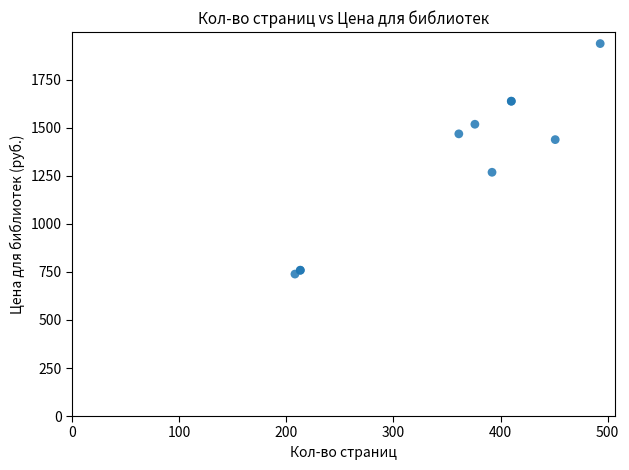

What Y value in the scatter plot is closest to 1339?

1269